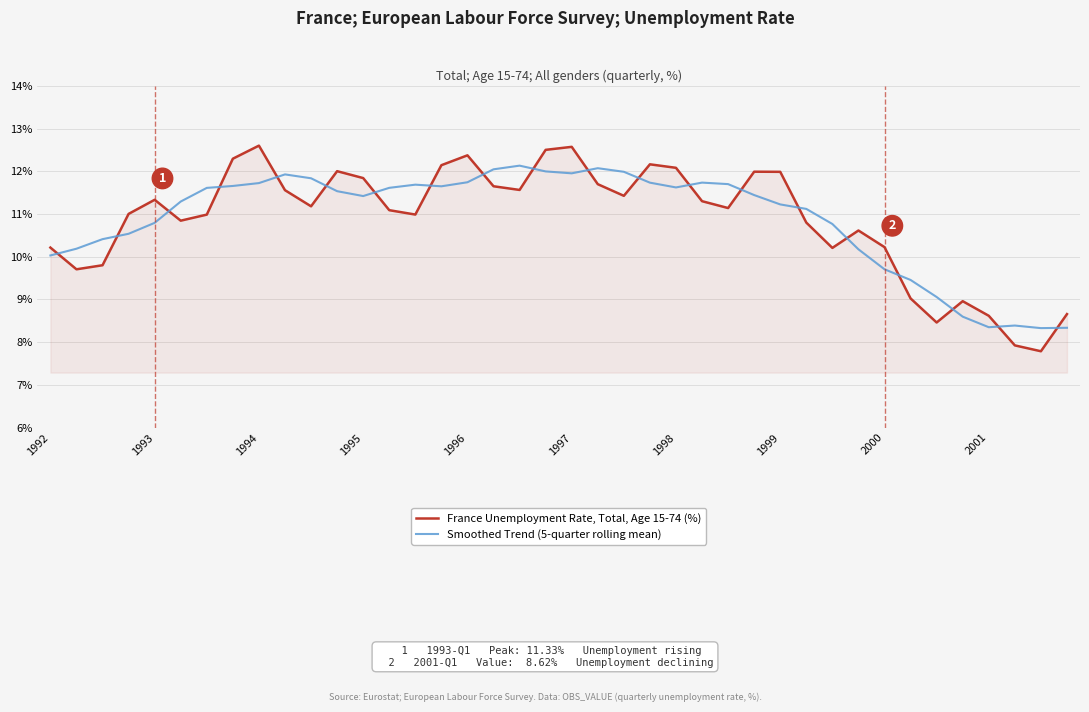

Does the chart have visible grid lines?

Yes